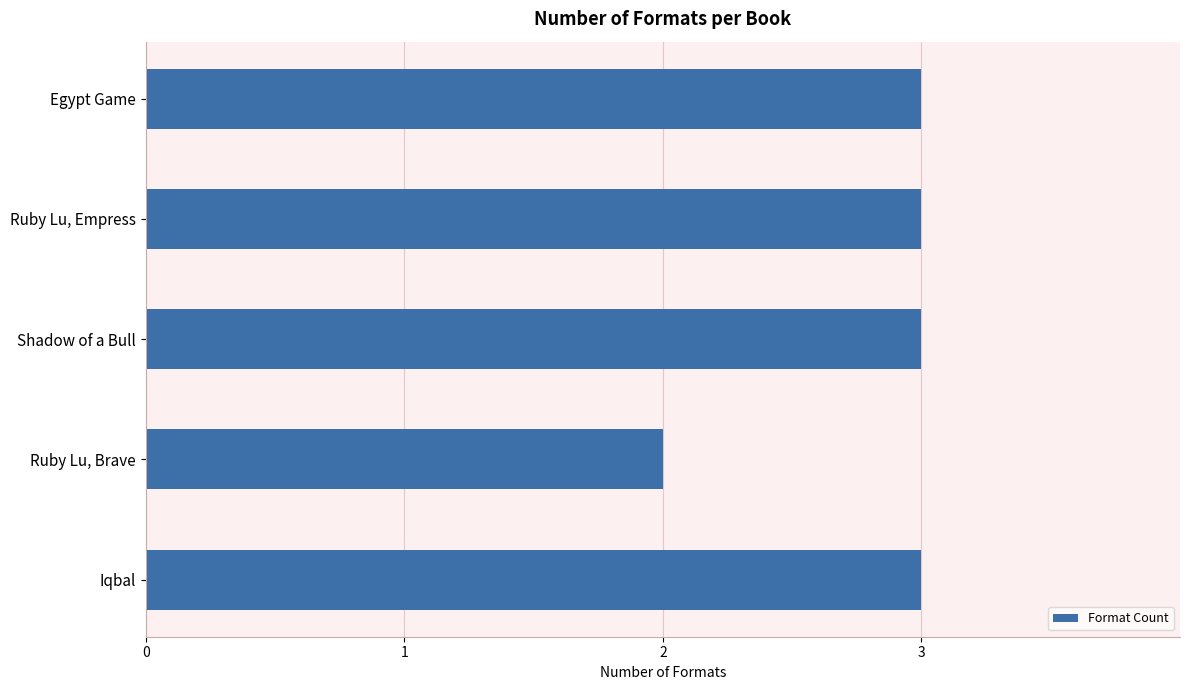

Approximately how many times larger is the value at Iqbal compared to Ruby Lu, Empress?

1.0